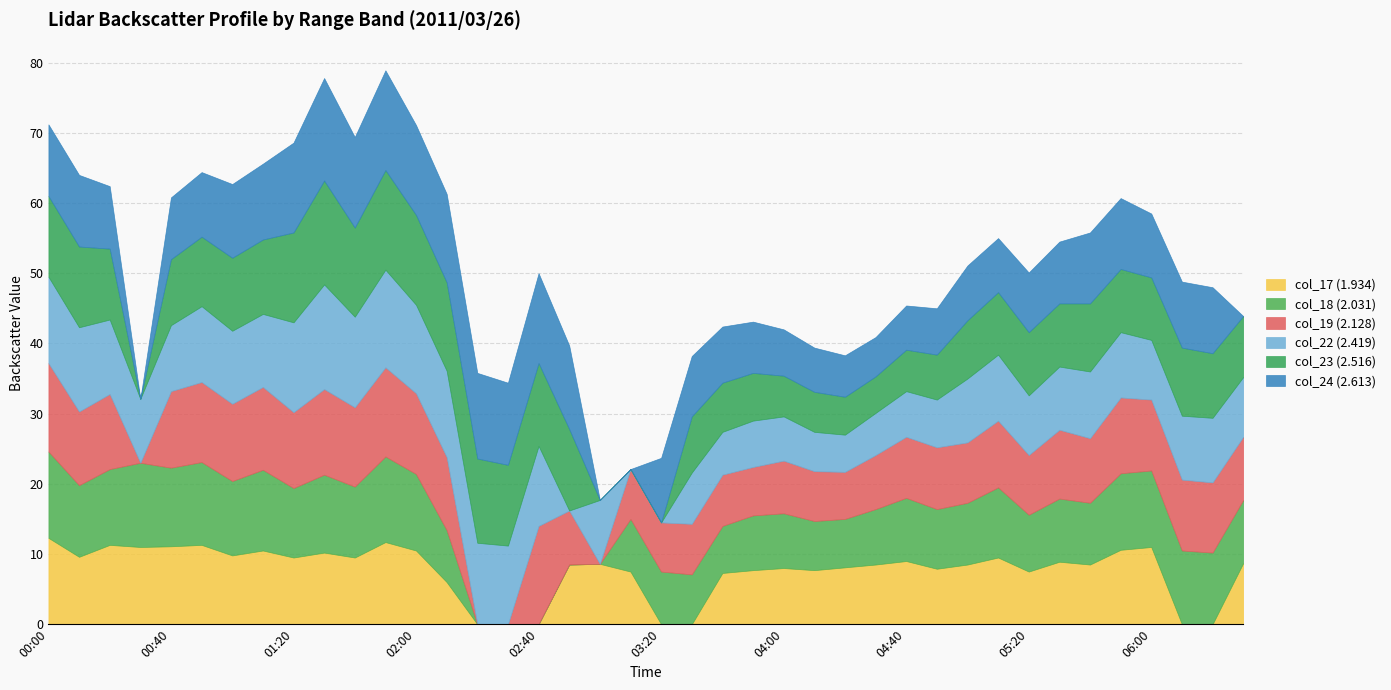

How many values in the col_23 (2.516) series are below 9?

13